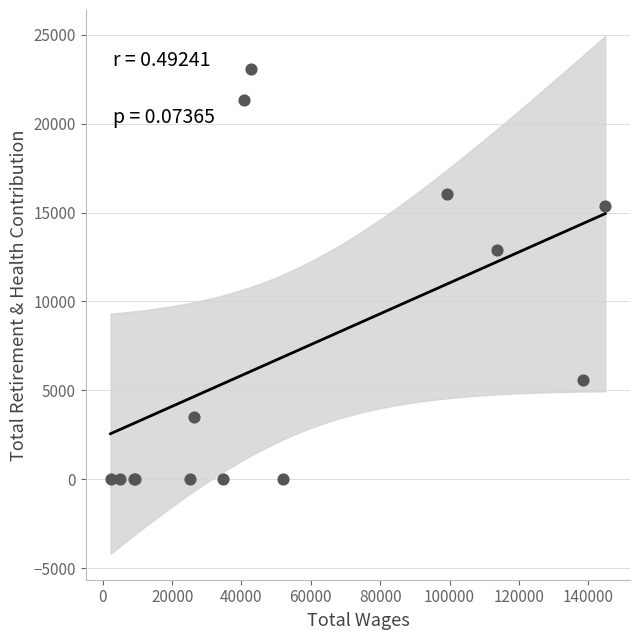

What Y value in the scatter plot is closest to 11522?

12866